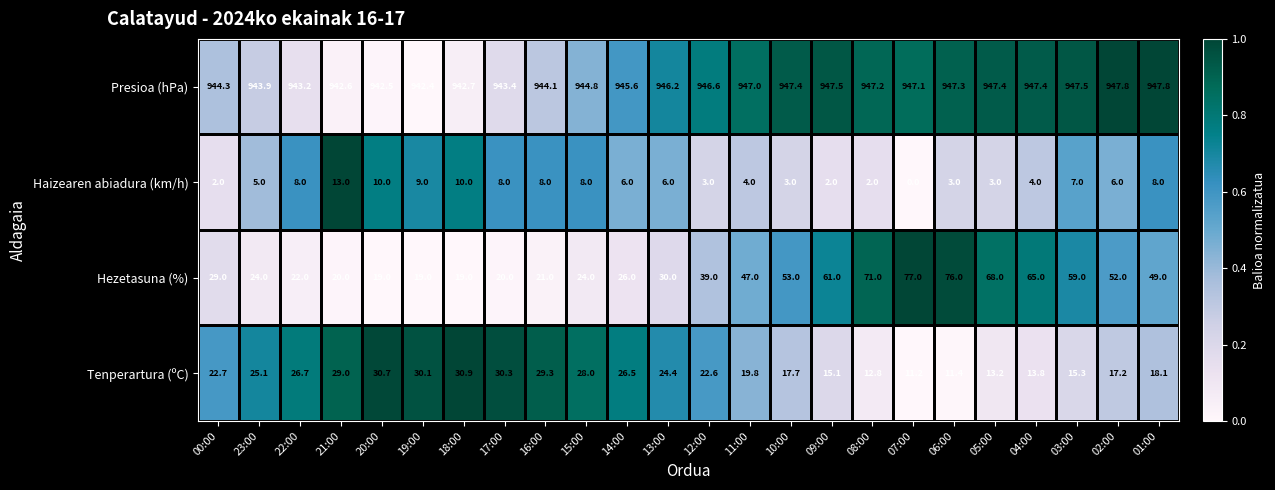

At which category is the sum across all series the highest?

06:00